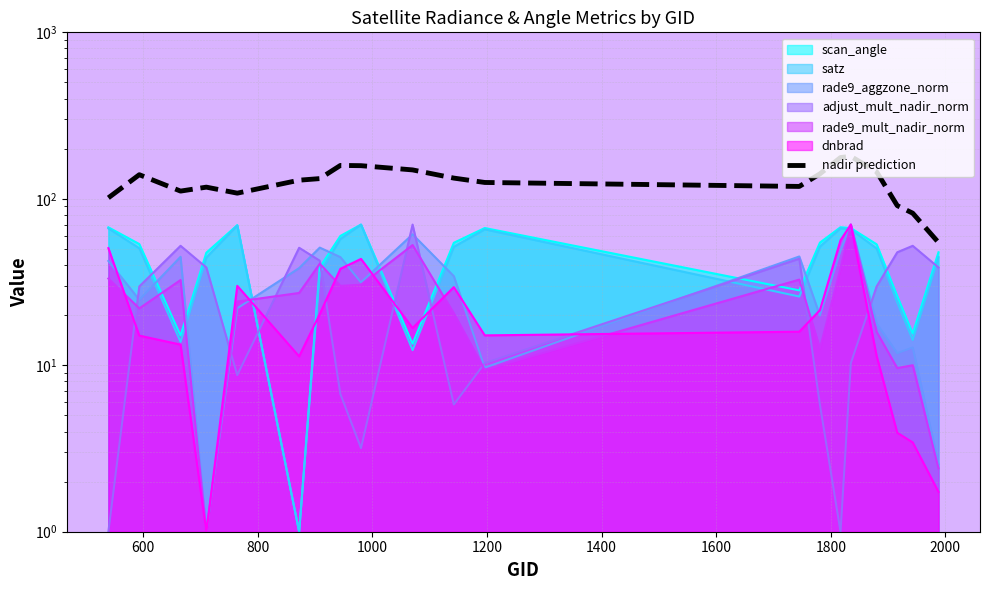

Reading left to right, extract all data points from this chart.

101.4	139.5	111.2	117.5	108.1	129.4	132.2	158.7	158.1	149.1	133.1	125.3	118.6	141.2	177.0	179.8	145.3	91.0	82.0	54.6